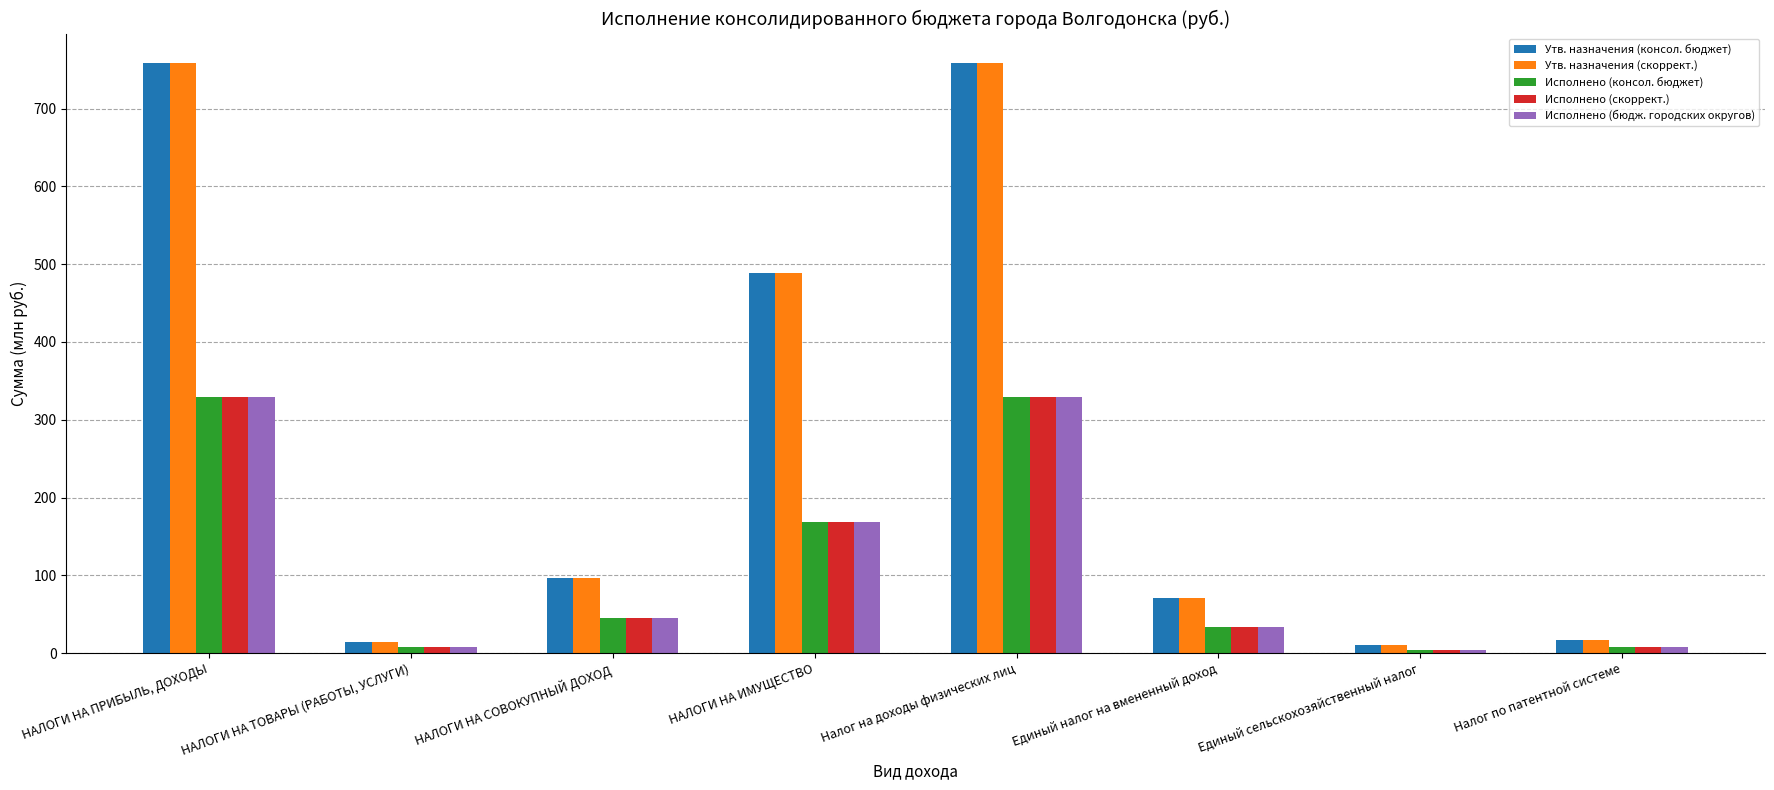

What is the difference between the highest and lowest values at Единый налог на вмененный доход?

37.4